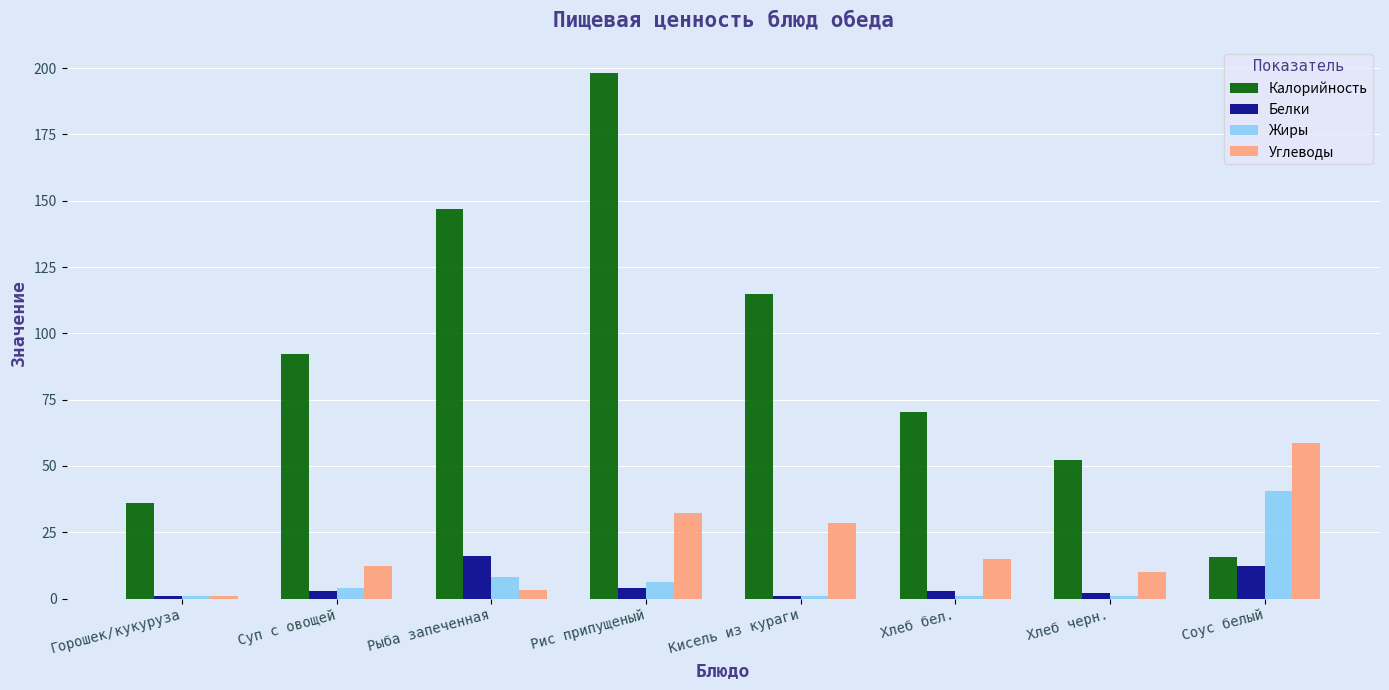

Are the bars grouped side by side (vs. stacked)?

Yes